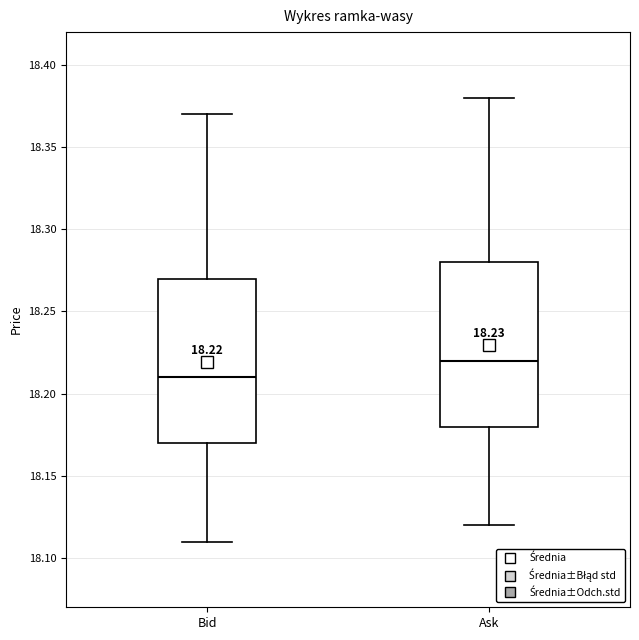

Which box has the highest median line?

Ask